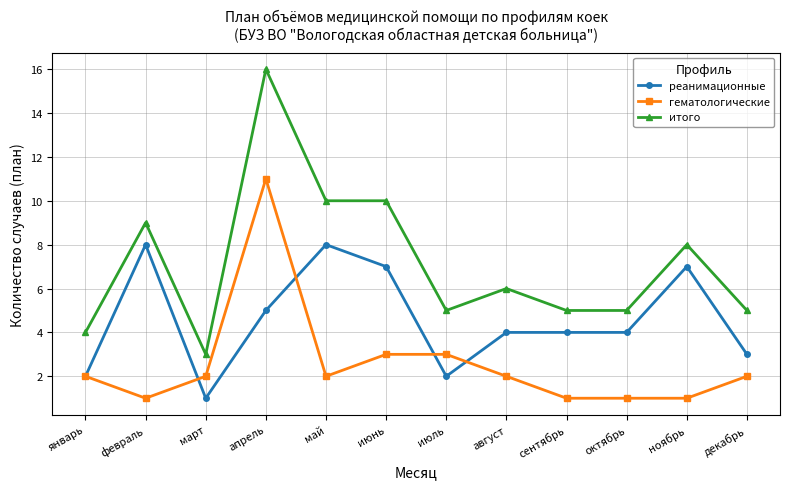

What is the difference between the maximum and minimum values in the реанимационные series?

7